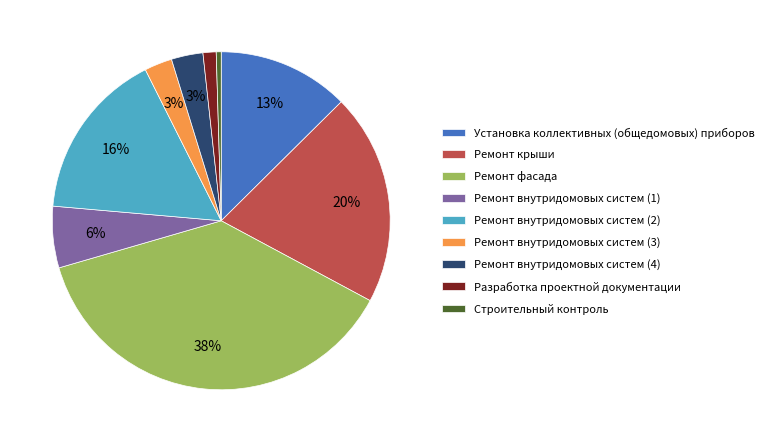

To the nearest percent, what is the combined percentage of Ремонт крыши and Ремонт внутридомовых систем (3)?

23%